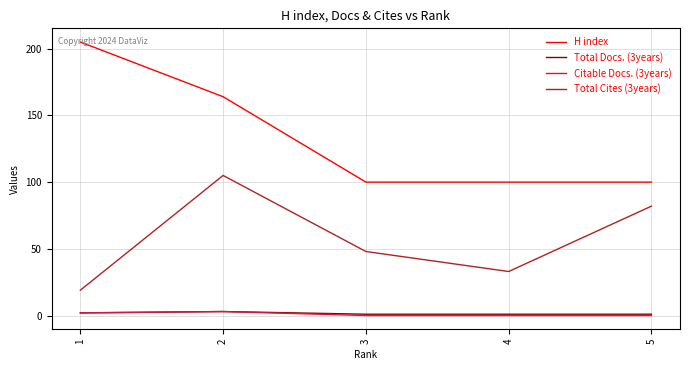

Where is Total Cites (3years) nearest to the value 62?

3